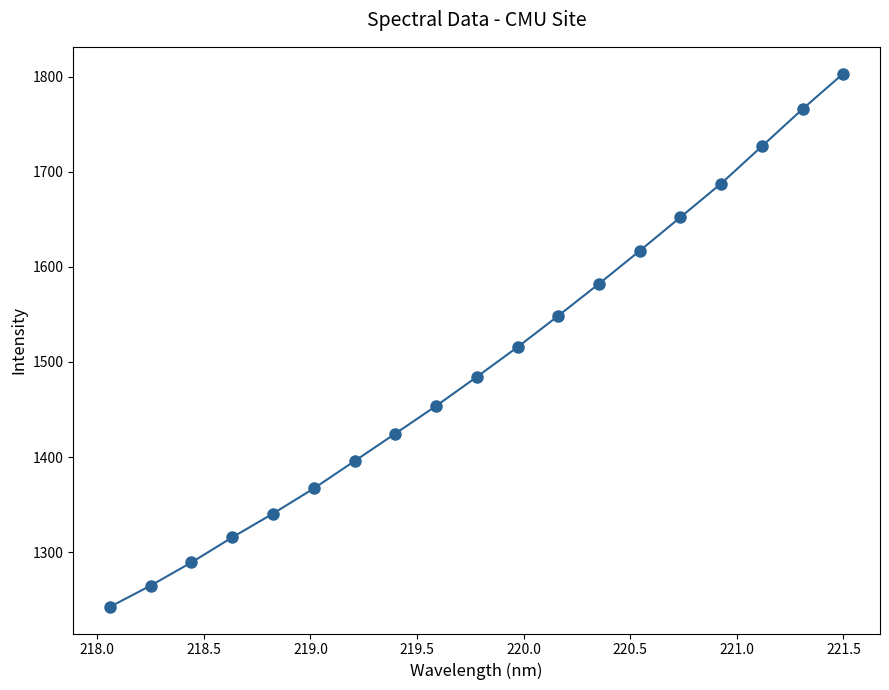

True or false: there are more than 0 points higher than both neighbors.

False